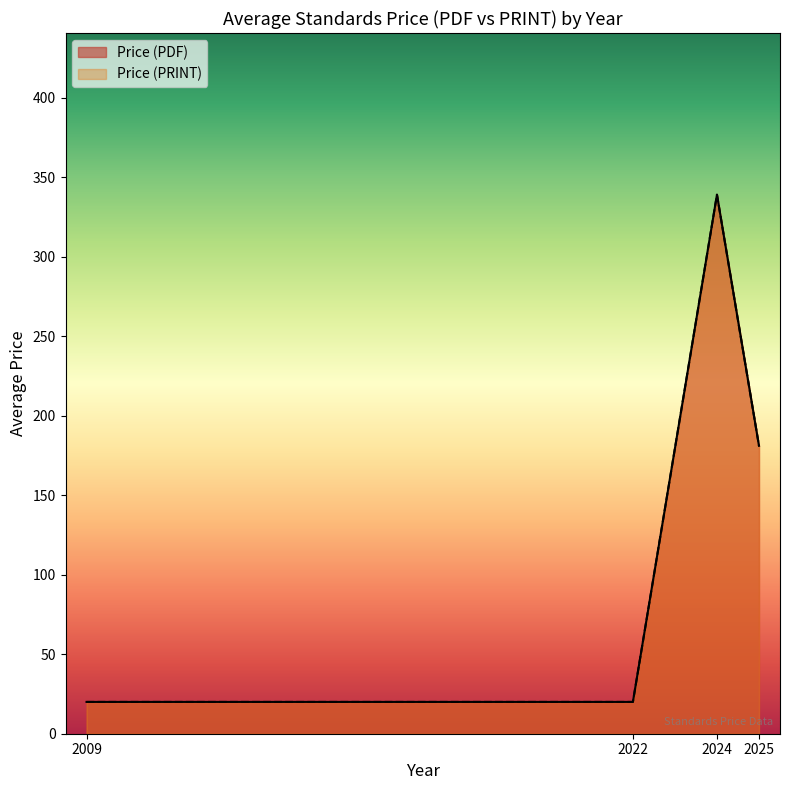

The Price (PDF) series shows 451 at 2024-1. True or false?

False